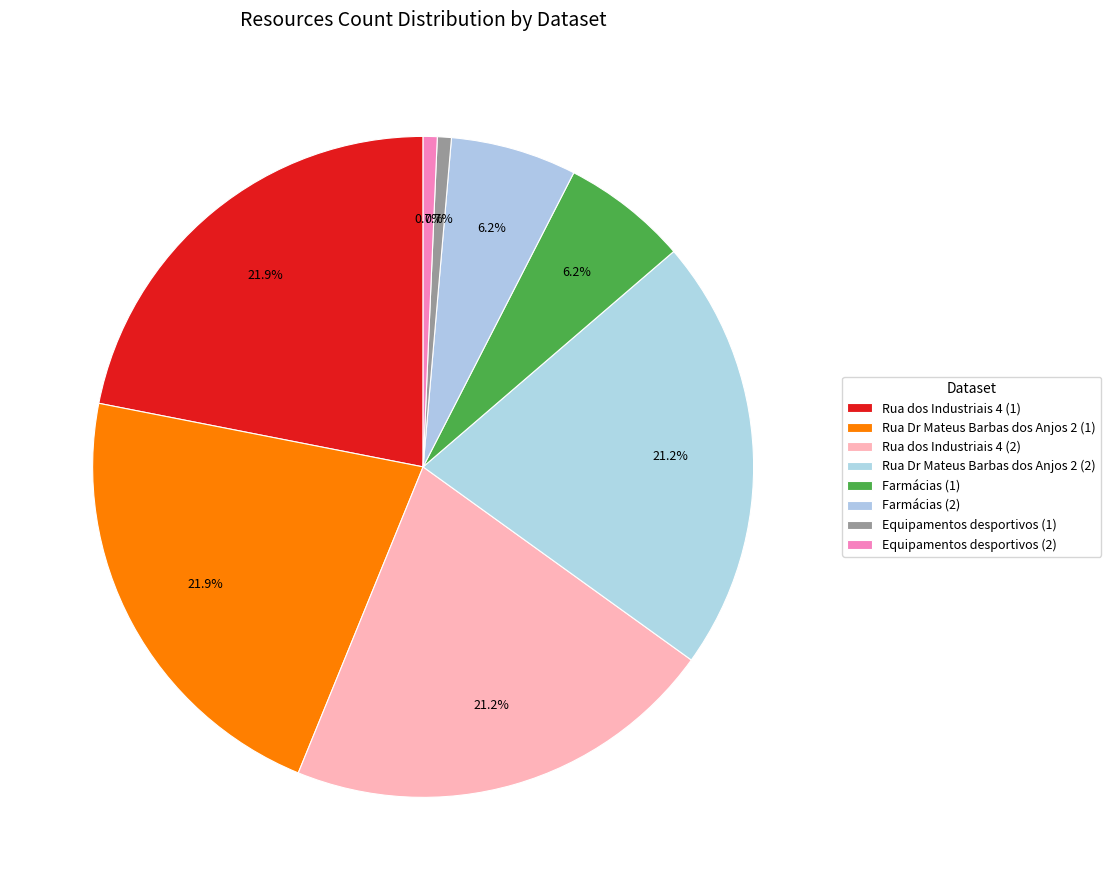

What is the largest slice in the pie chart?

Rua dos Industriais 4 (1)